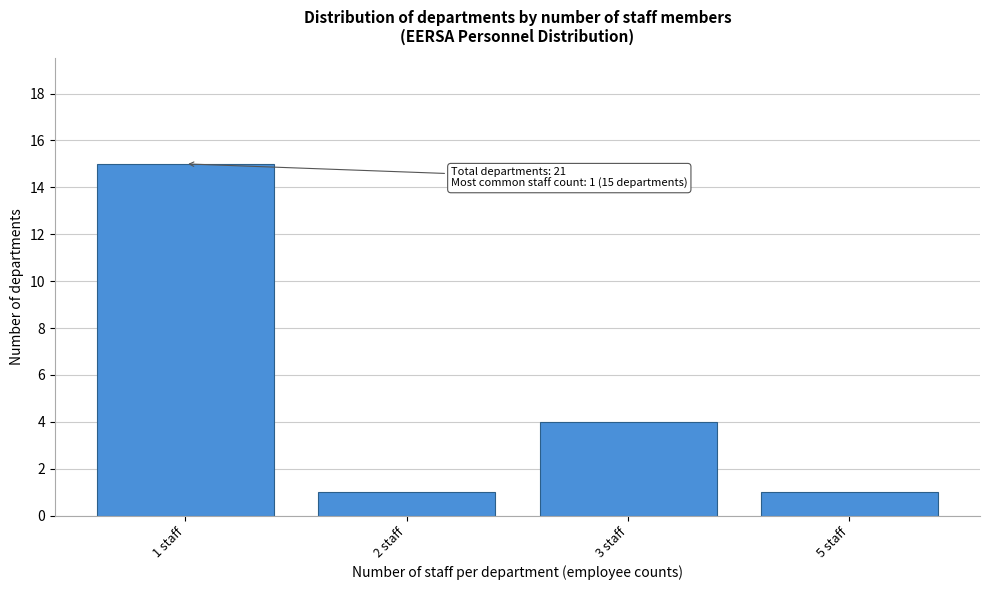

Reading right to left, extract all data points from this chart.

1	4	1	15